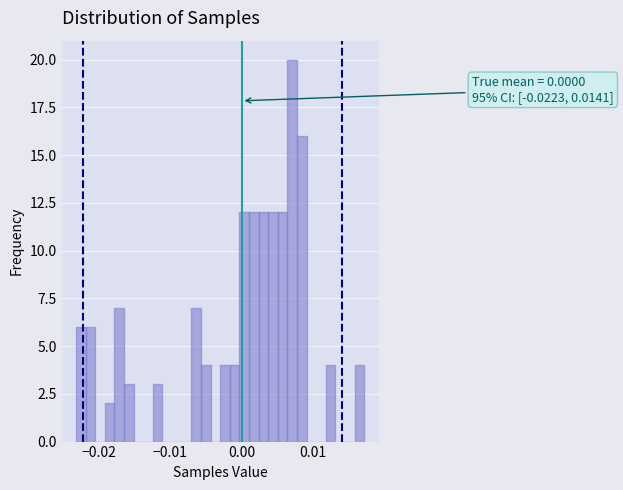

Around what value on the x-axis is the tallest bar? Give the approximate position of its centre, as read against the axis.

0.007